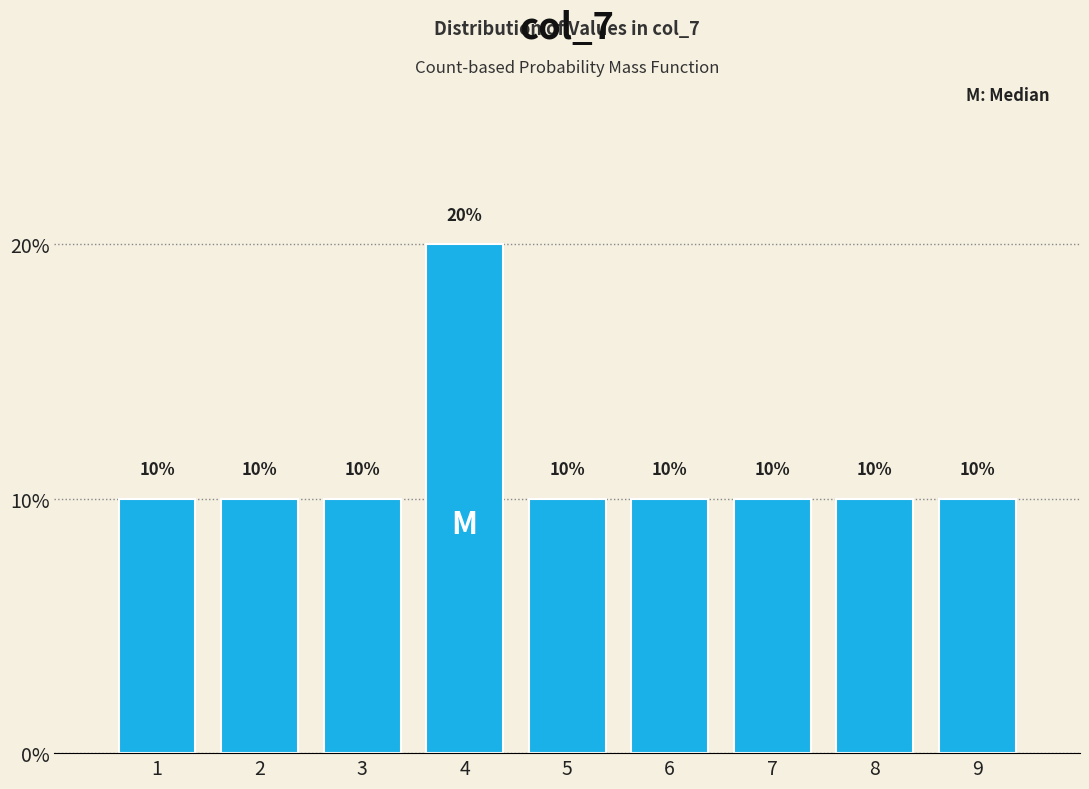

Reading left to right, list every bar in this chart as the range it spans on the x-axis followed by its height.

0.5 to 1.5: 10
1.5 to 2.5: 10
2.5 to 3.5: 10
3.5 to 4.5: 20
4.5 to 5.5: 10
5.5 to 6.5: 10
6.5 to 7.5: 10
7.5 to 8.5: 10
8.5 to 9.5: 10